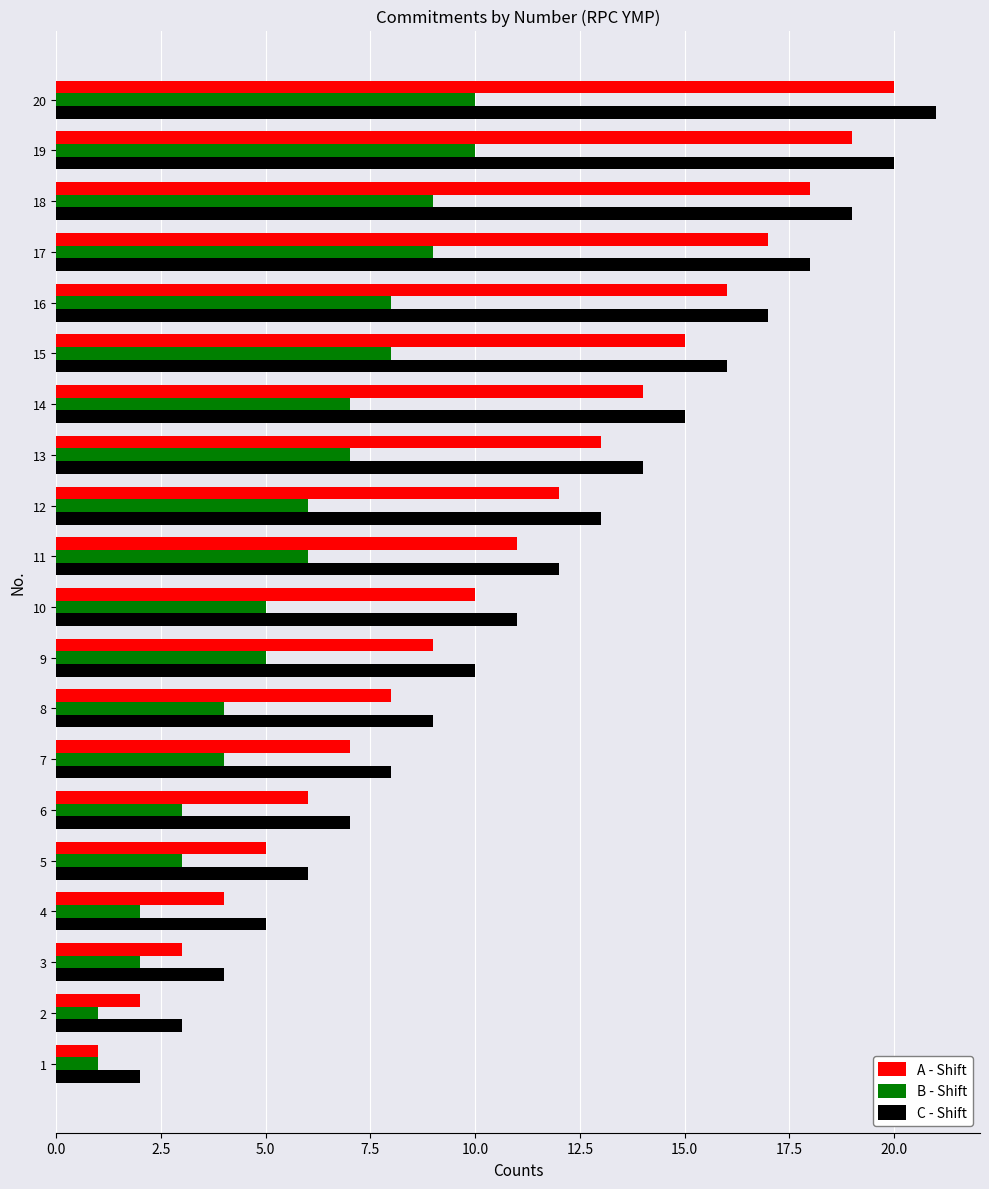

At which category is the sum across all series the highest?

20